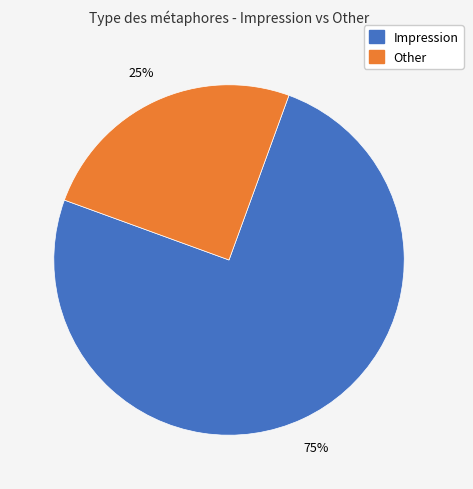

Is there any slice that represents more than half of the pie?

Yes